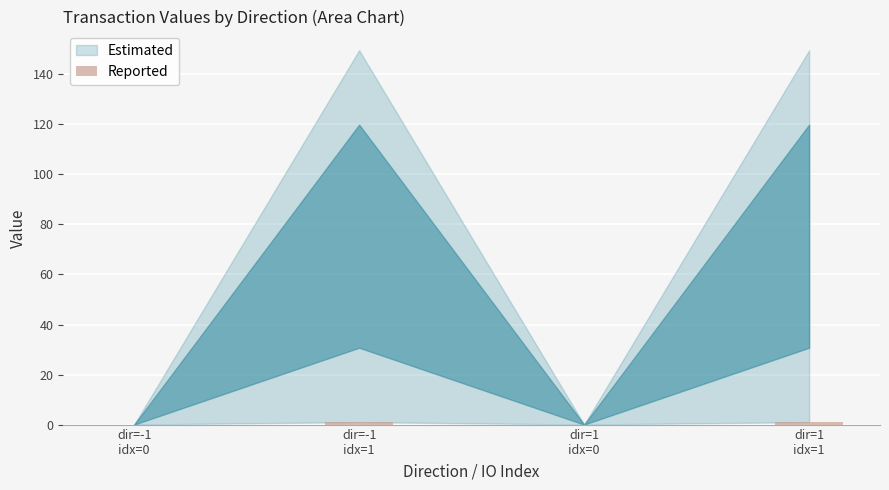

What is the sum of the values at dir=1
idx=0 and dir=1
idx=1?

1